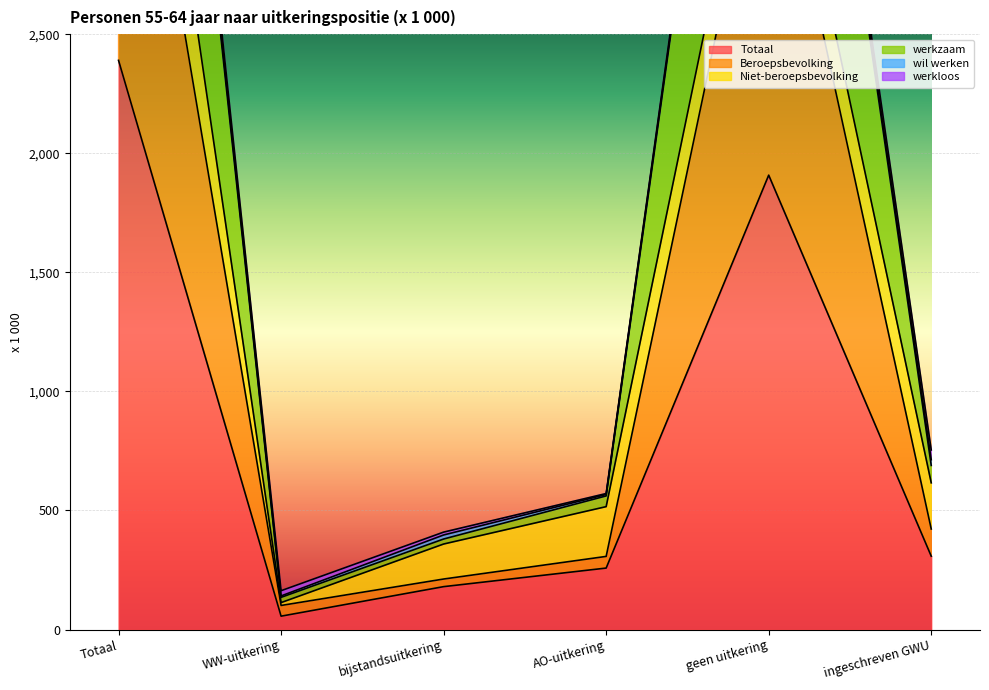

How many data points in Totaal are less than 308?

3